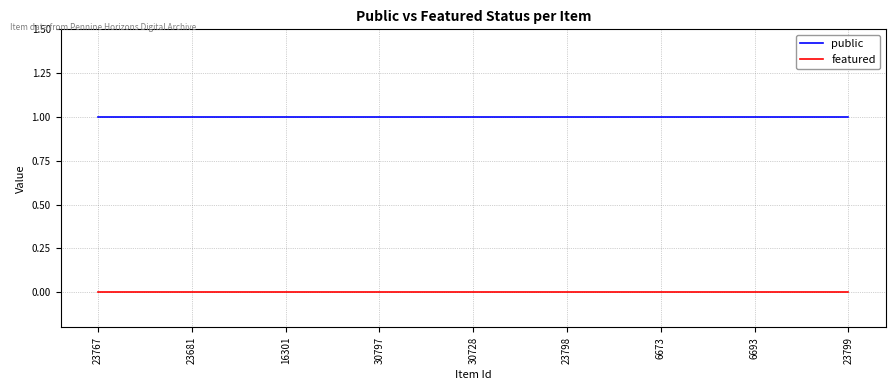

Rank the series at 6673 from highest to lowest value.

public, featured